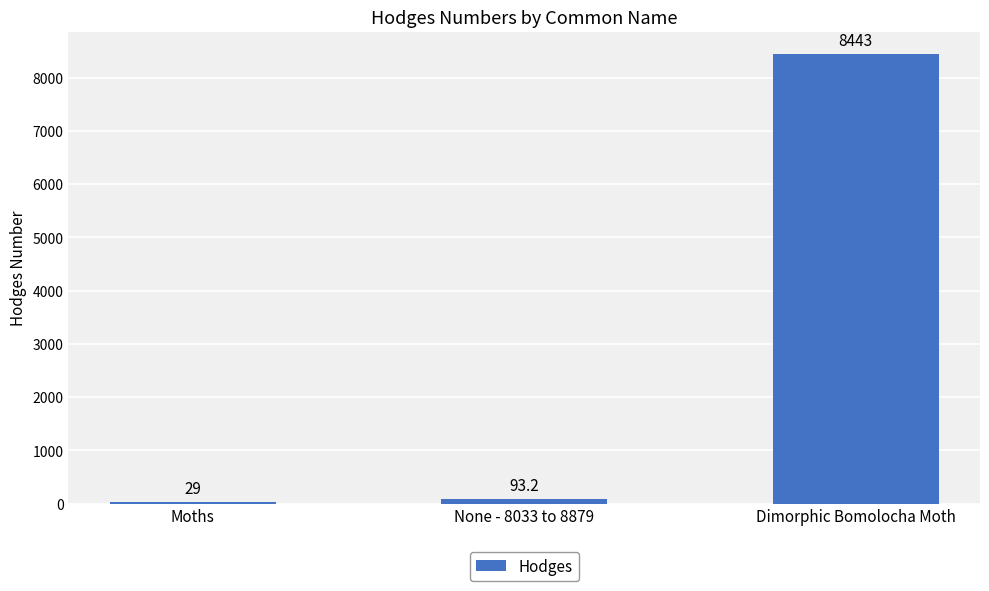

Rank the categories by value from lowest to highest.

Moths, None - 8033 to 8879, Dimorphic Bomolocha Moth